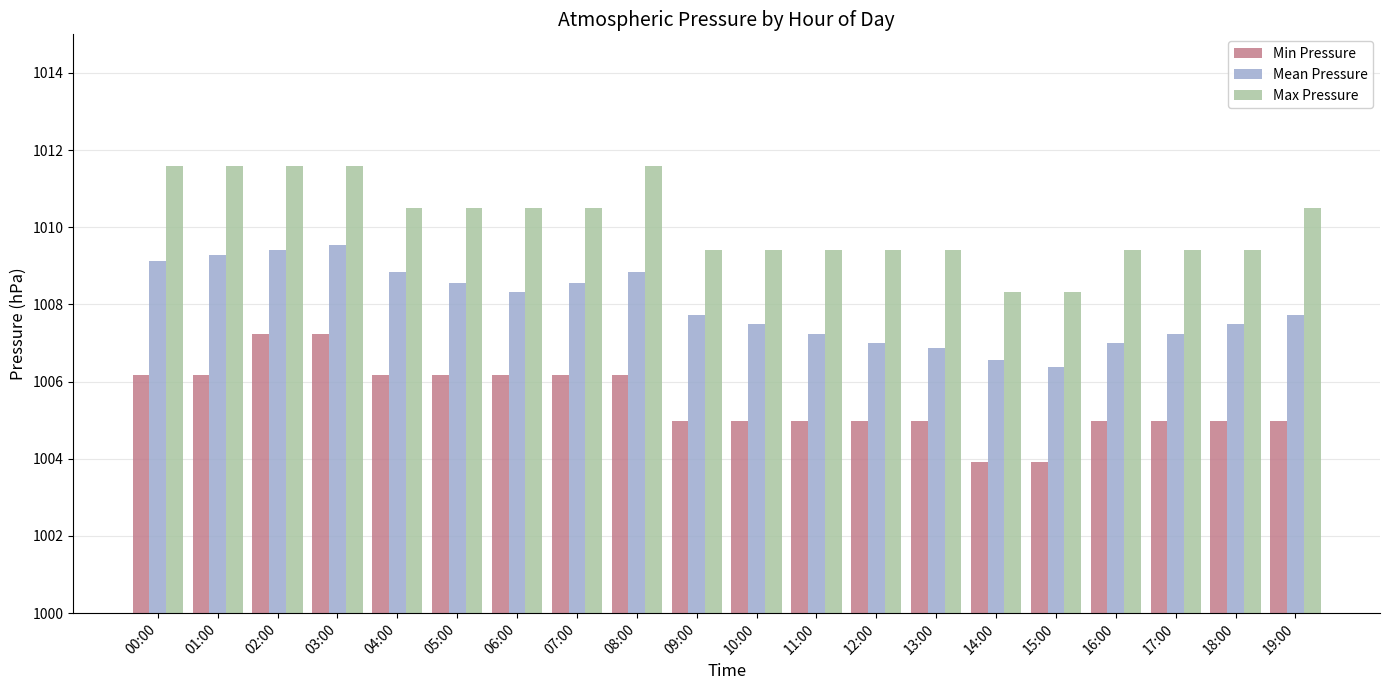

Is it true that Max Pressure equals 1556.7 at 19:00?

False